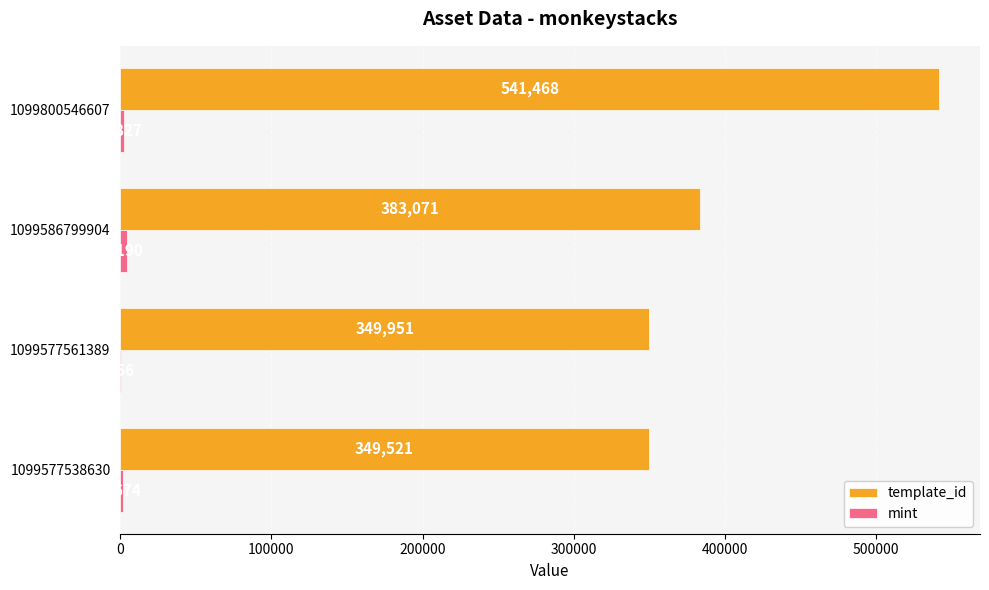

What is the total value across all series at 1099577561389?

350707